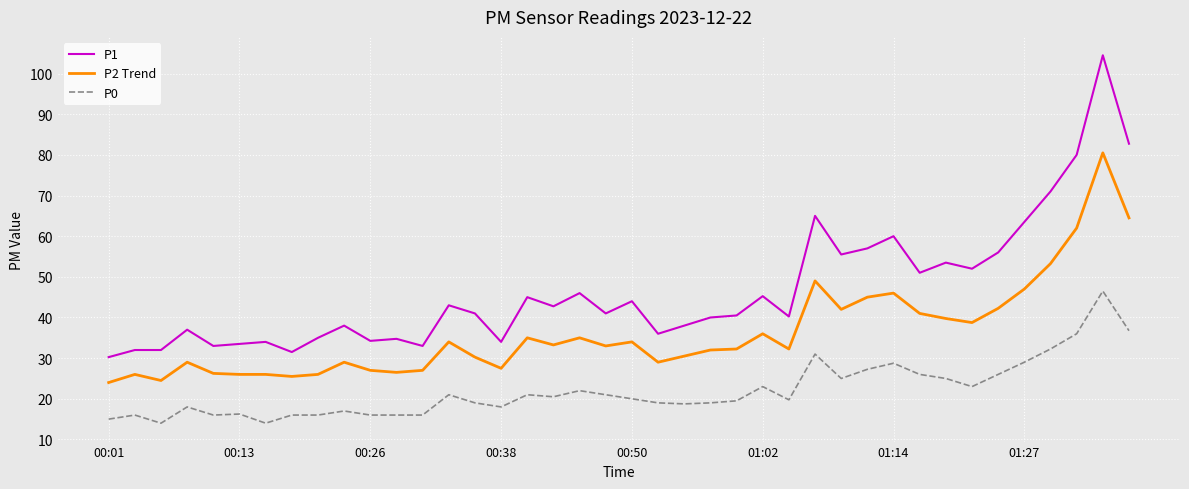

How many distinct data groups are displayed?

3